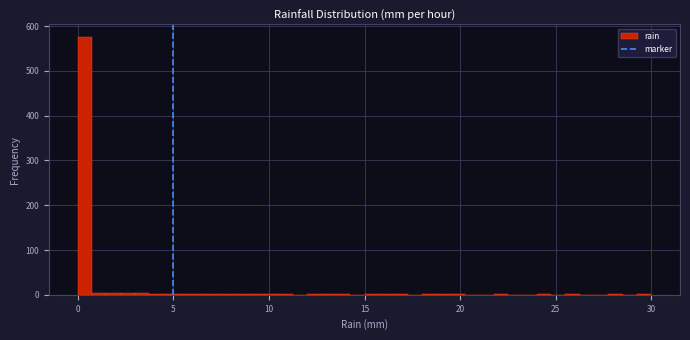

Read against the x-axis, roughly where is the centre of the tallest bar?

0.5